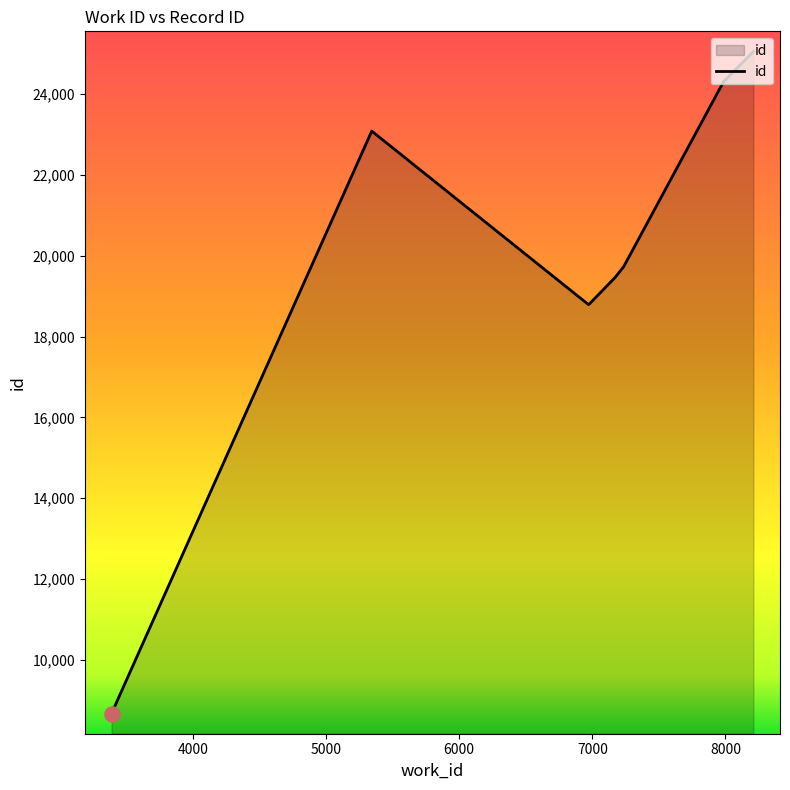

Between 6971 and 8210, which is larger?

8210